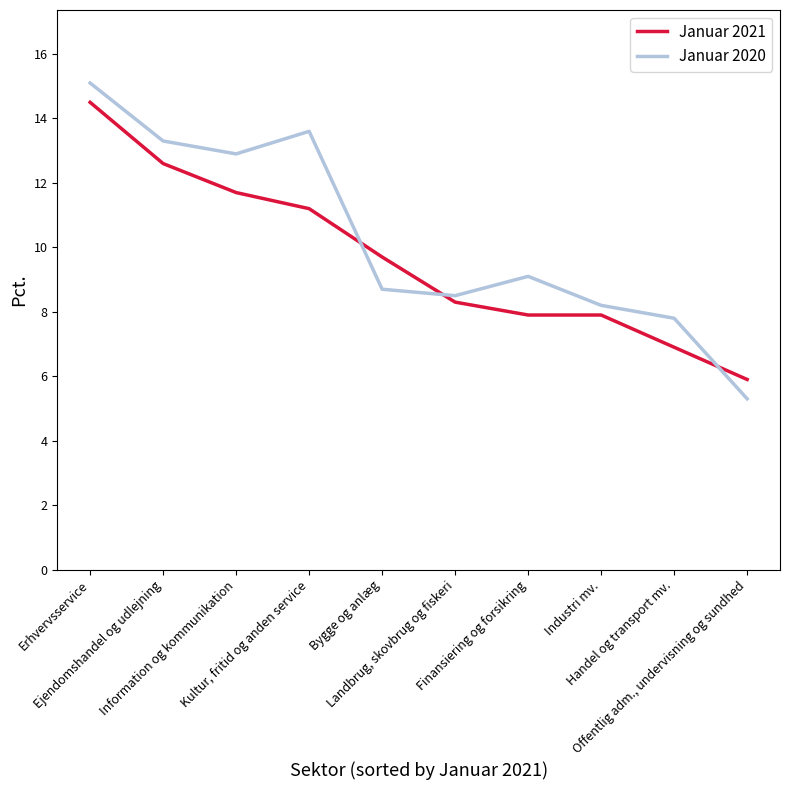

Which series has the largest range (max minus min)?

Januar 2020